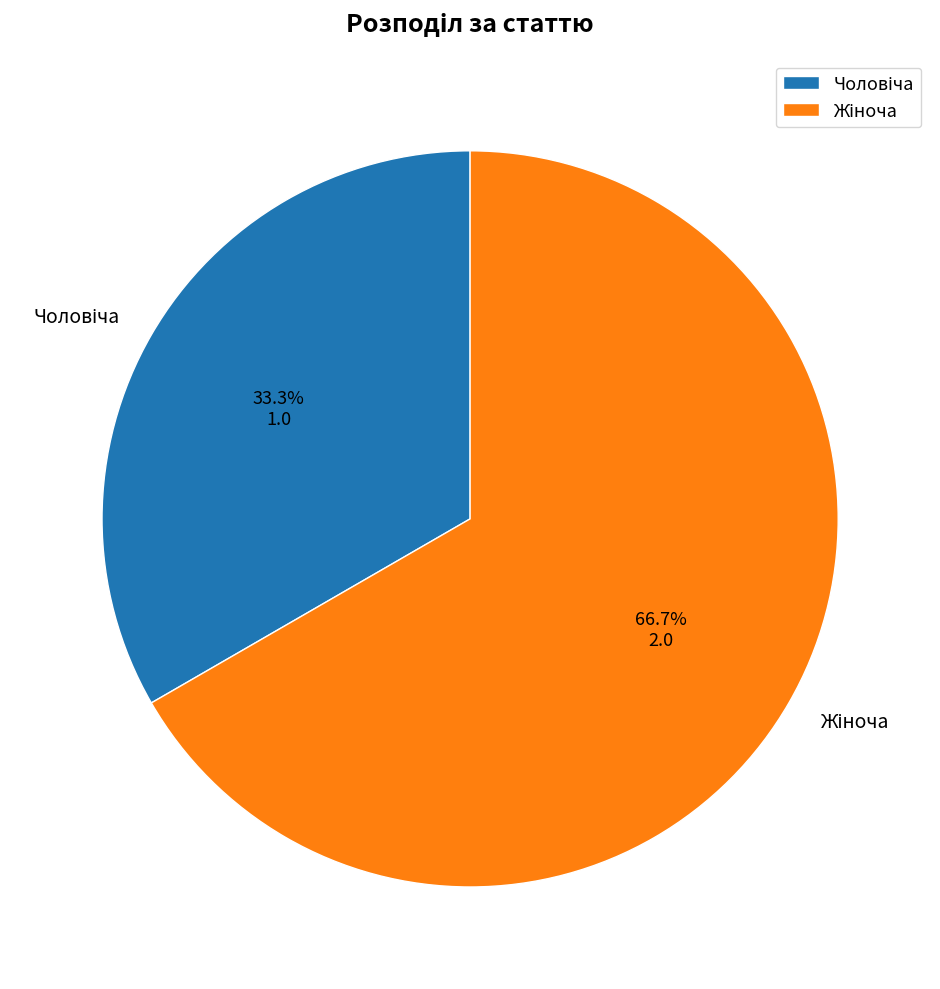

Count the number of slices in the pie.

2